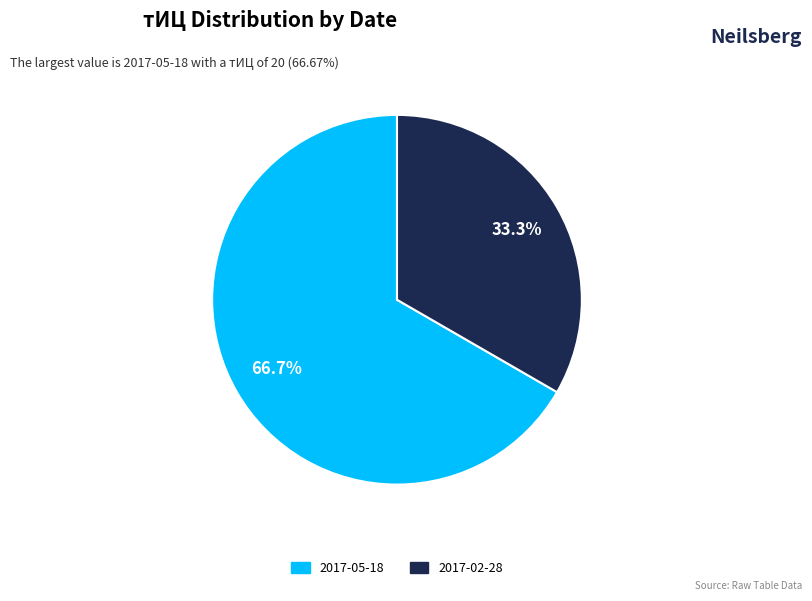

To the nearest percent, what percentage of the pie is 2017-02-28?

33%